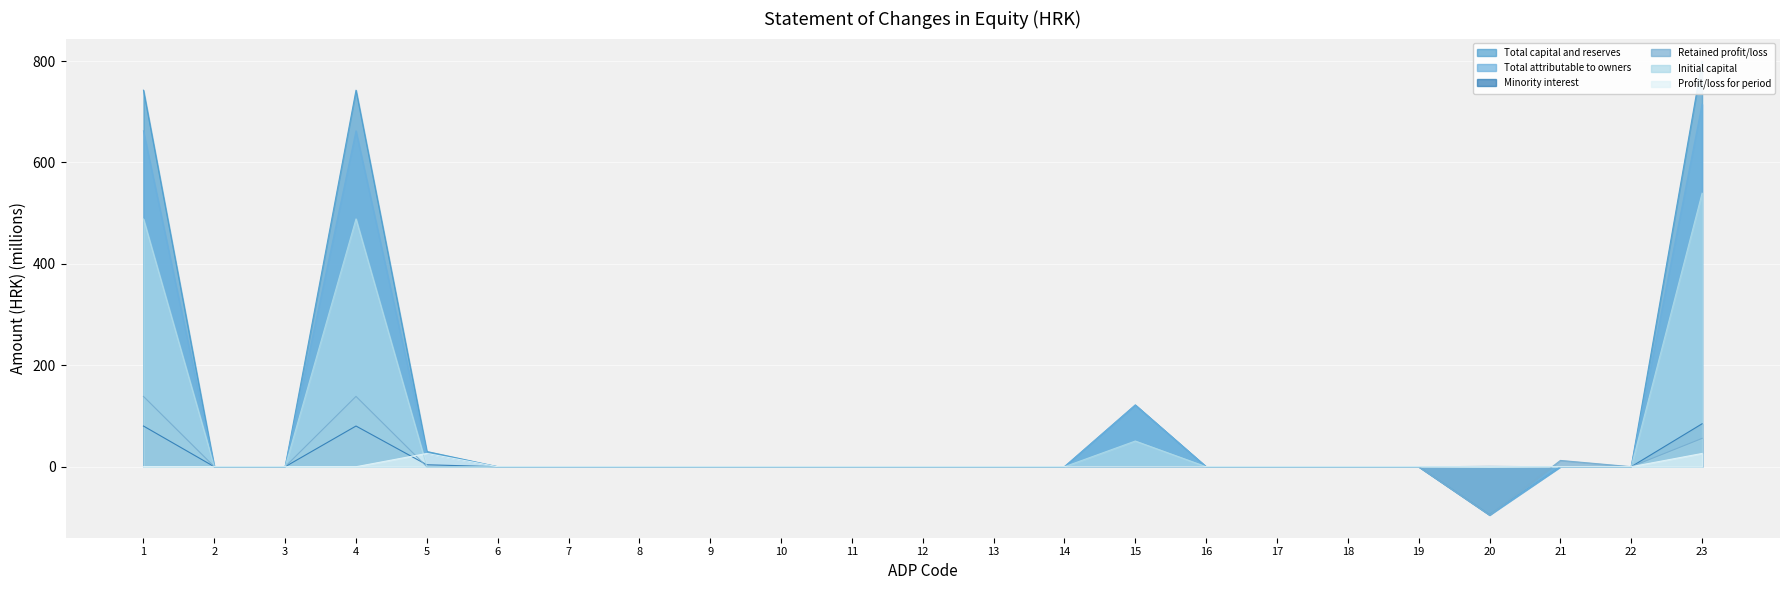

Between 20 and 18, which is larger?

18